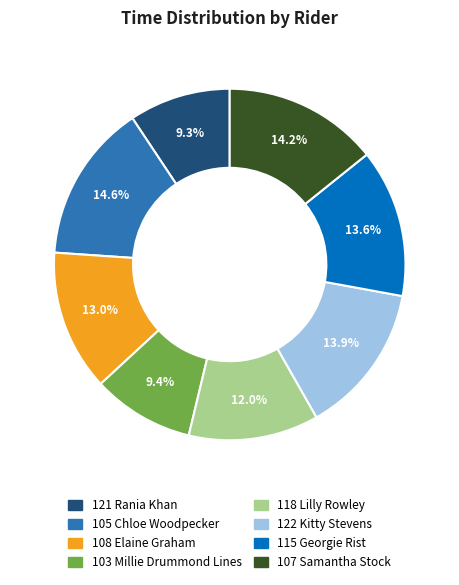

Does 103 Millie Drummond Lines represent more than half of the total?

No